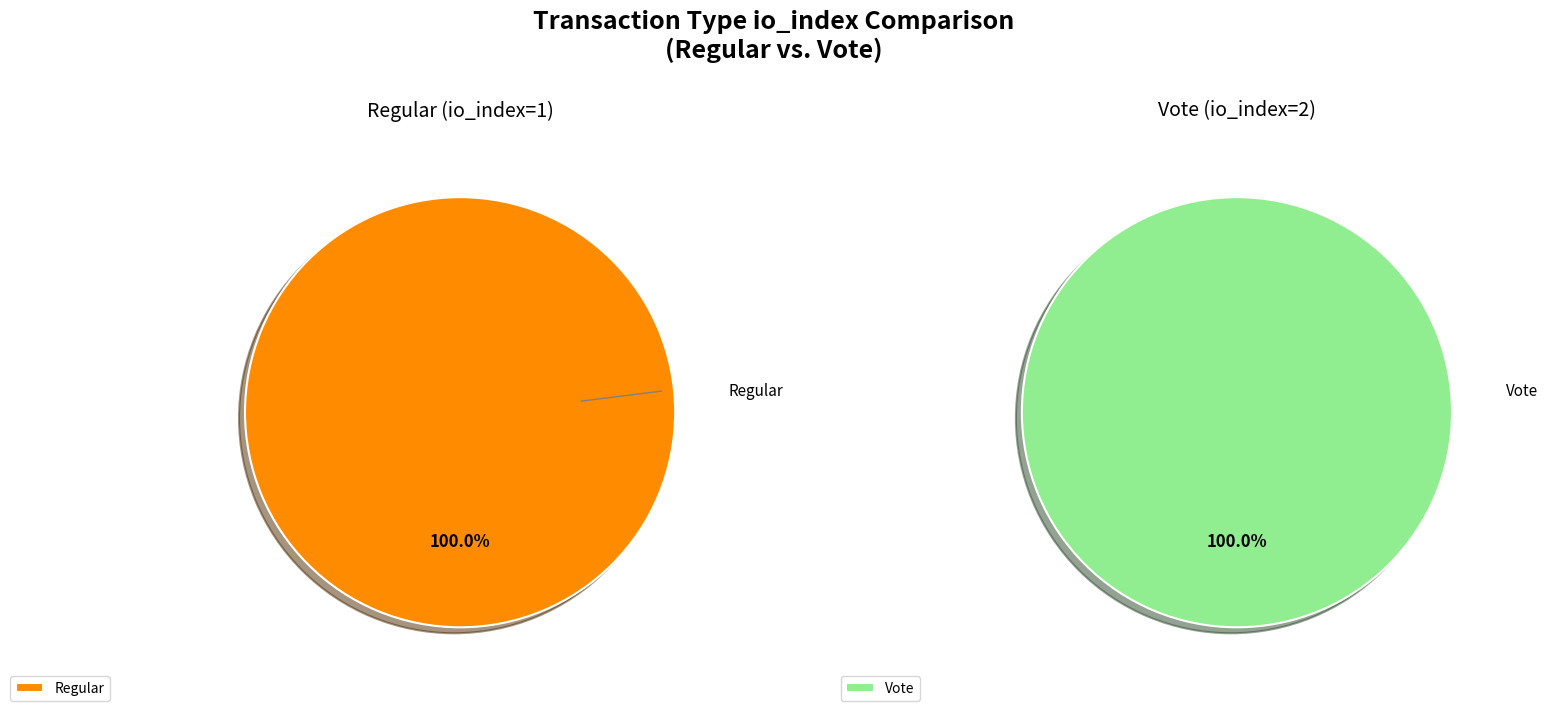

Is there a majority slice in this chart?

Yes